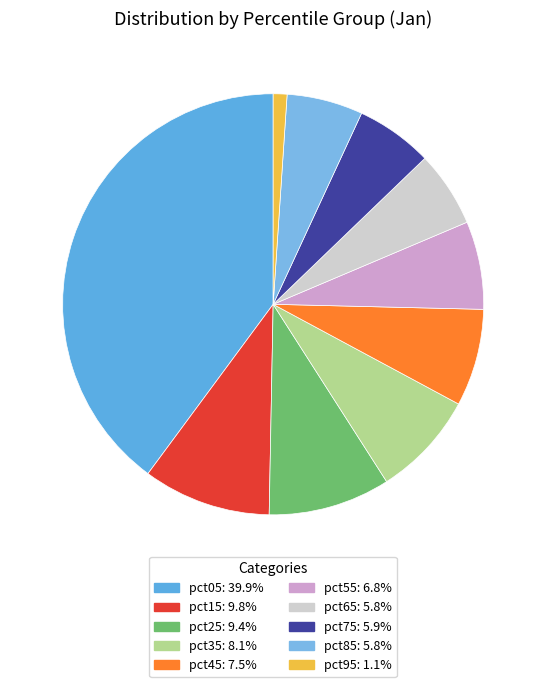

How many segments does this pie chart have?

10